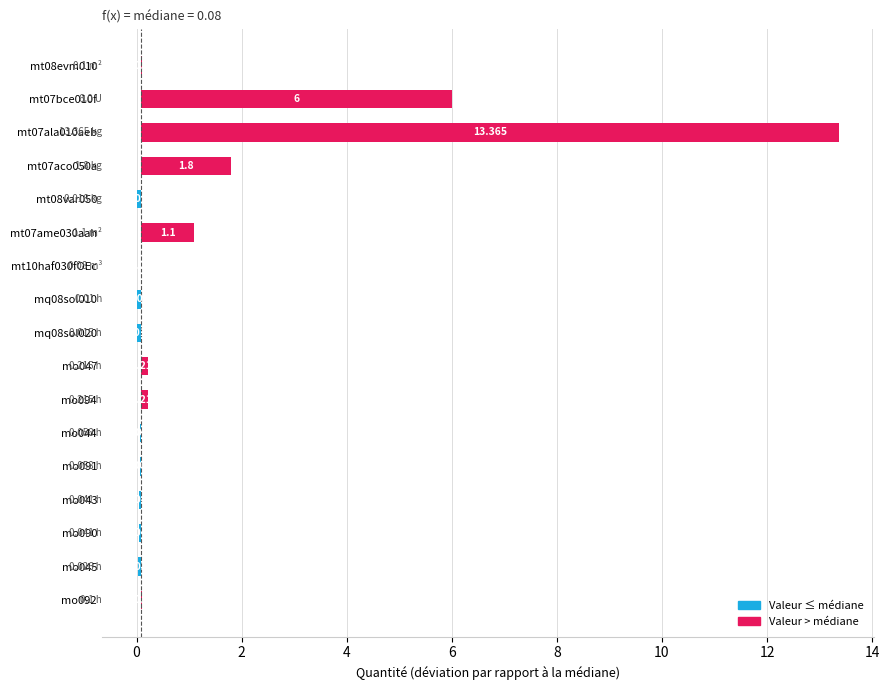

What is the smallest value displayed?

-0.1